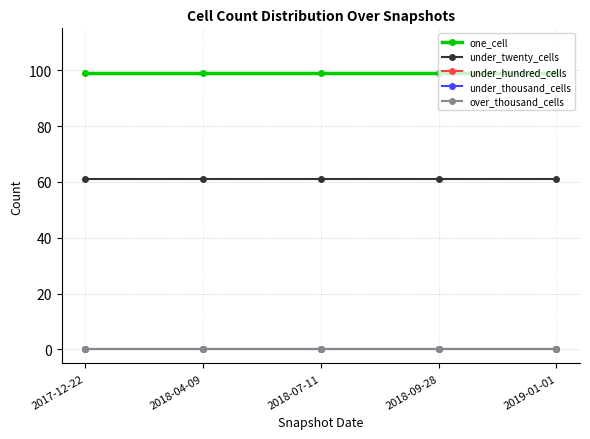

Between 2018-04-09 and 2019-01-01, which is larger?

2018-04-09